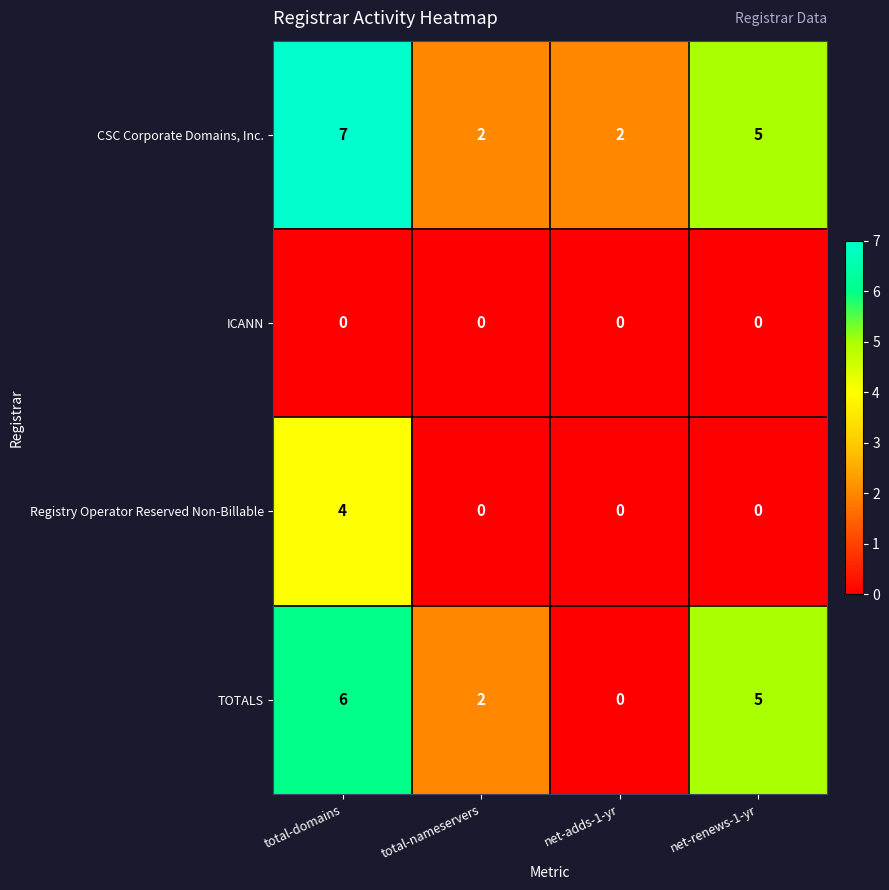

Which series changed the most between total-domains and total-nameservers?

CSC Corporate Domains, Inc.